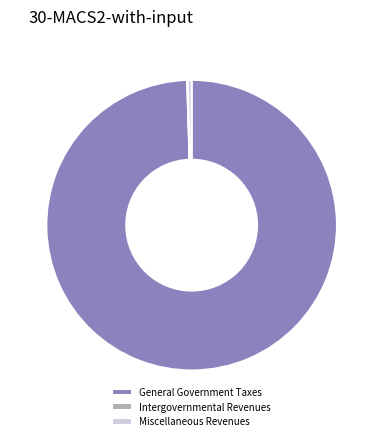

Is it true that Miscellaneous Revenues is 0% of the pie?

True